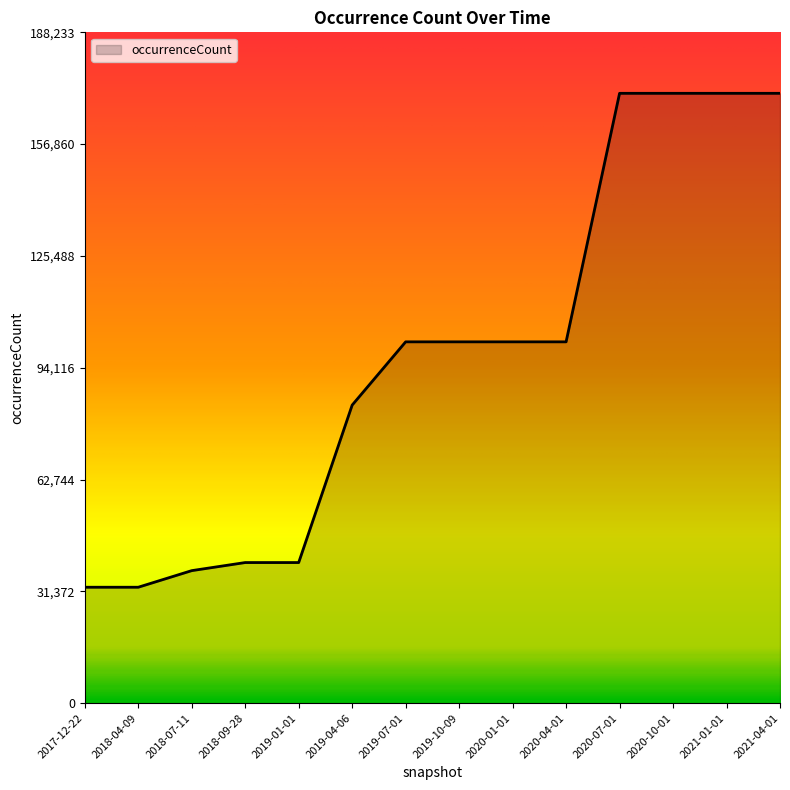

Reading left to right, what are all the values shown in this chart?

32530	32530	37188	39456	39456	83637	101386	101386	101386	101386	171121	171121	171121	171121